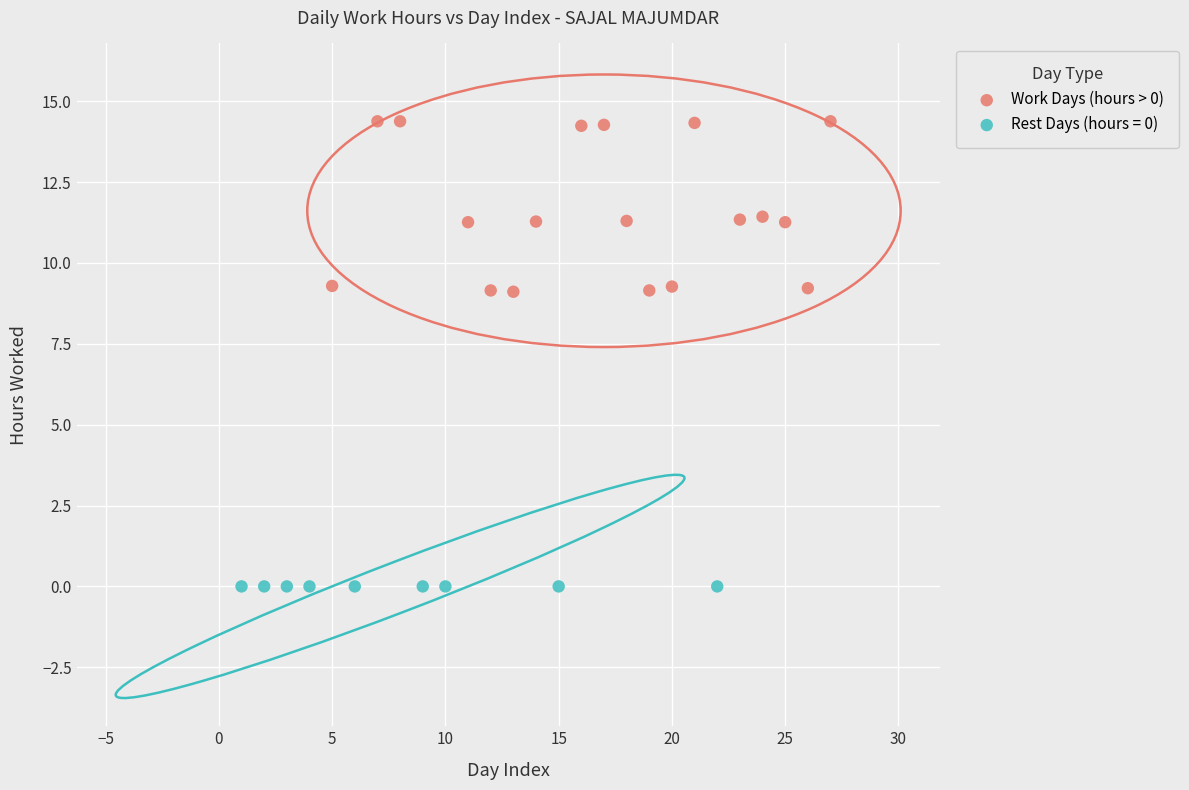

Which series reaches the minimum Y coordinate?

Rest Days (hours = 0)